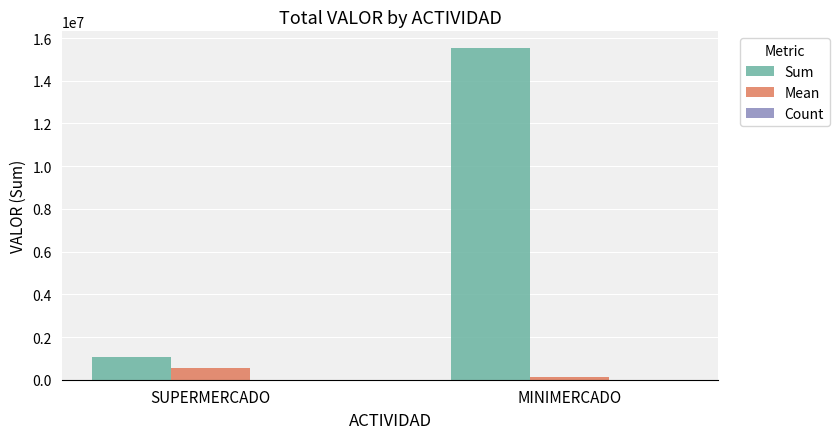

Between SUPERMERCADO and MINIMERCADO, which series saw the biggest shift?

Sum